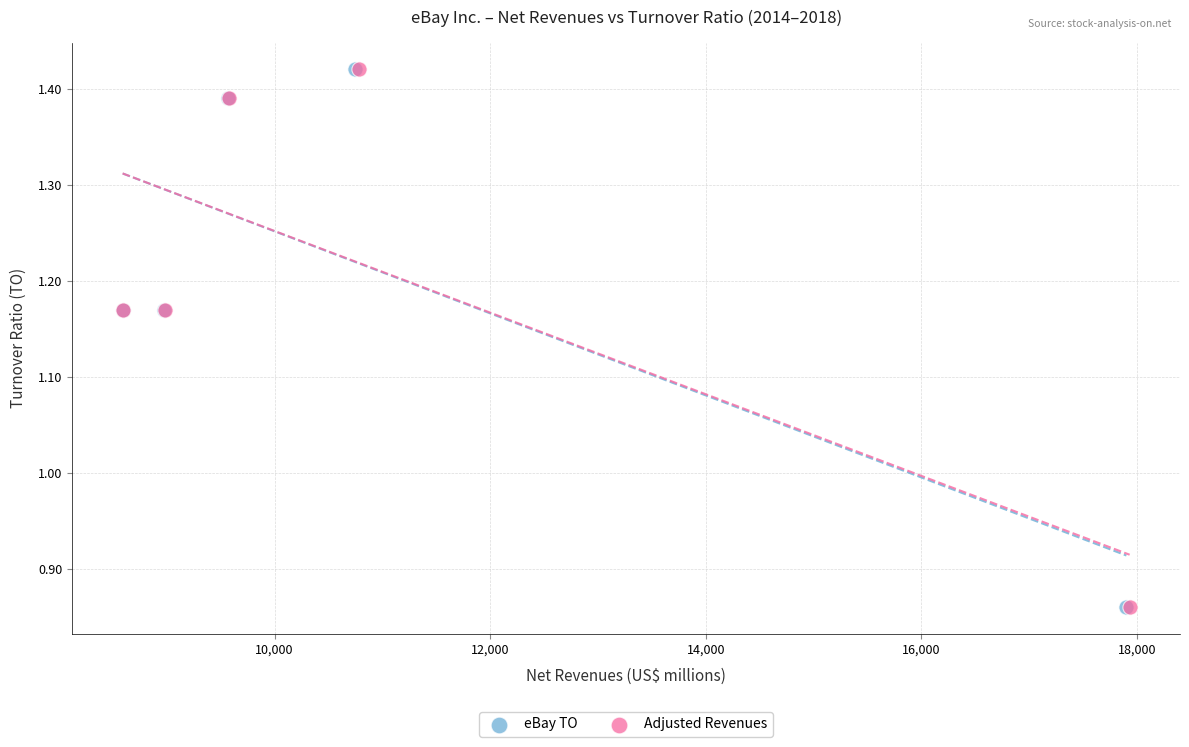

What are all the series names shown in the legend?

eBay TO, Adjusted Revenues